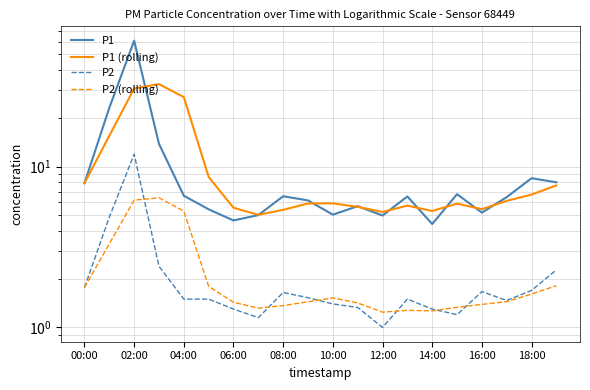

True or false: P2 (rolling) has a value of 1.4 at 08:00.

True